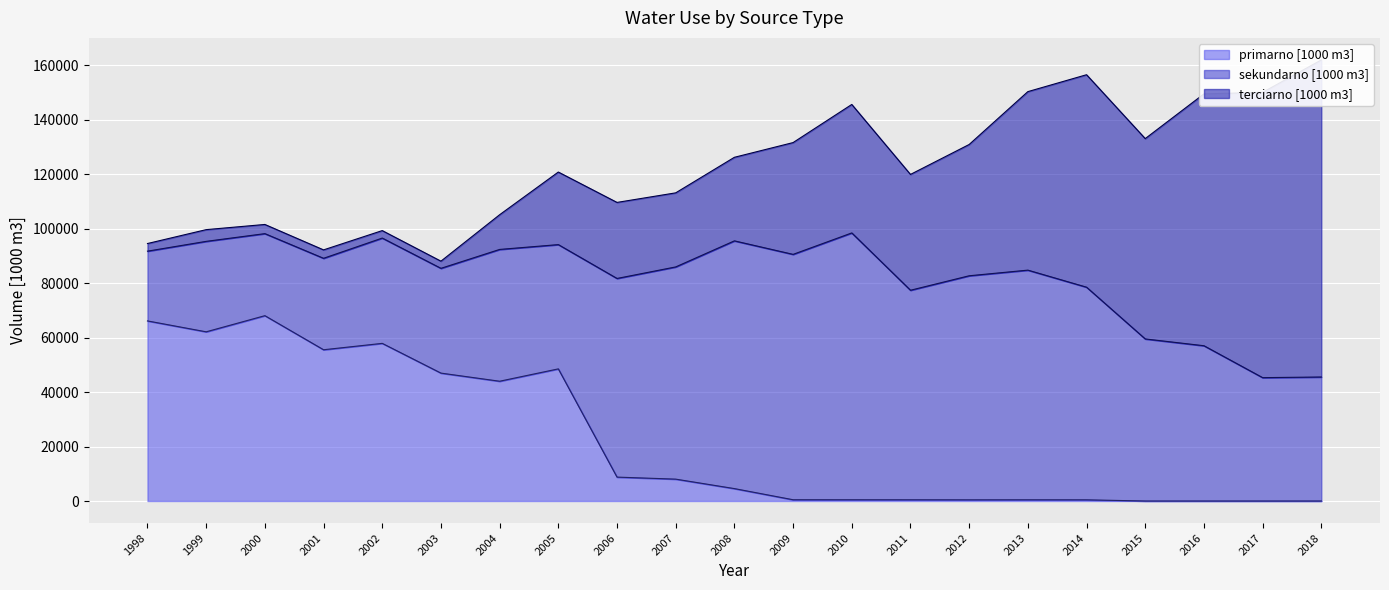

The primarno [1000 m3] series shows 103208.7 at 1998. True or false?

False